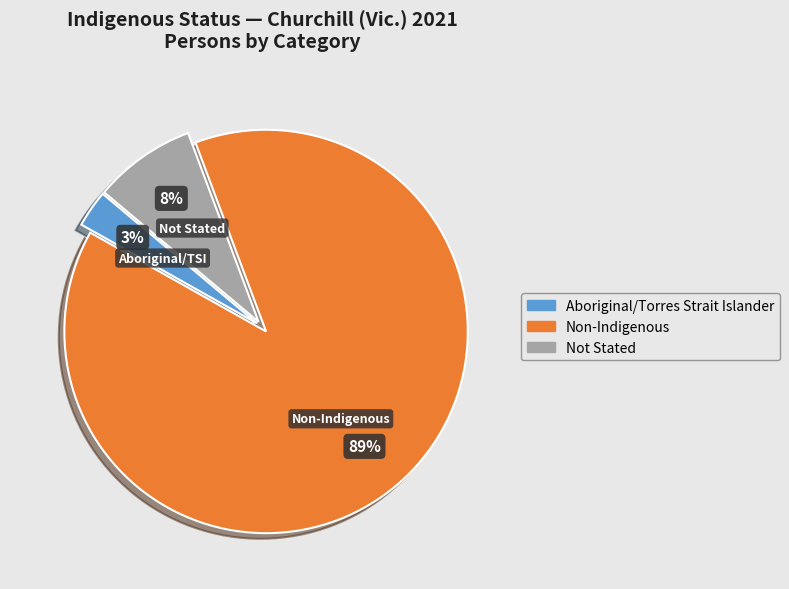

To the nearest percent, what is the difference between the largest and smallest slice percentages?

86%